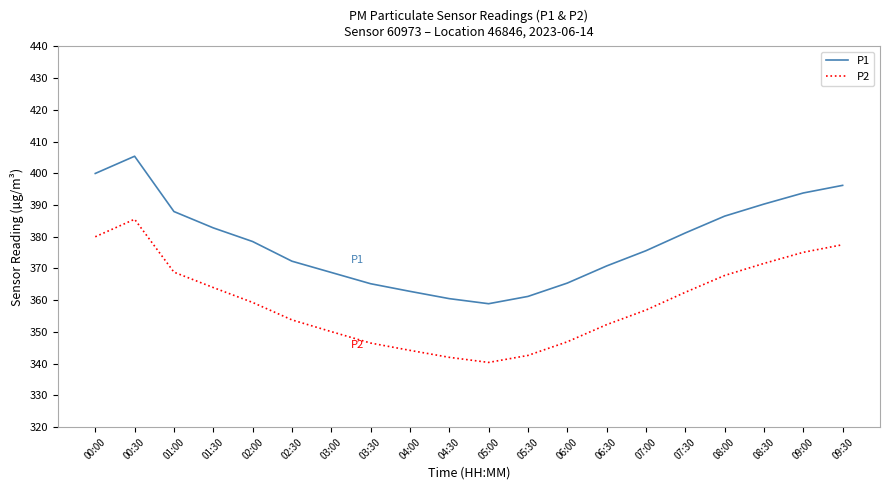

How many interior local valleys does the P1 series have?

1